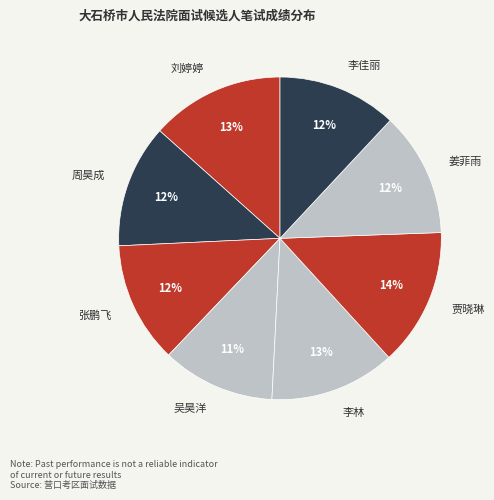

Which category has the smallest portion of the pie?

吴昊洋